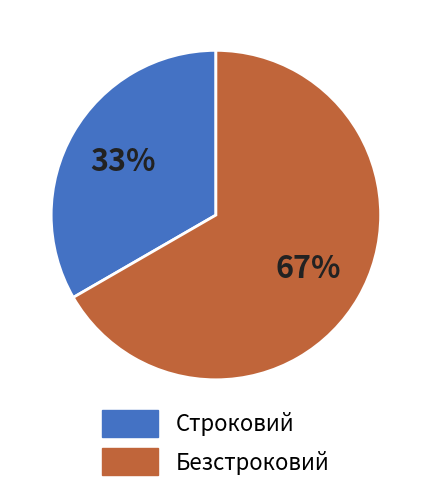

Which has a higher value, Безстроковий or Строковий?

Безстроковий